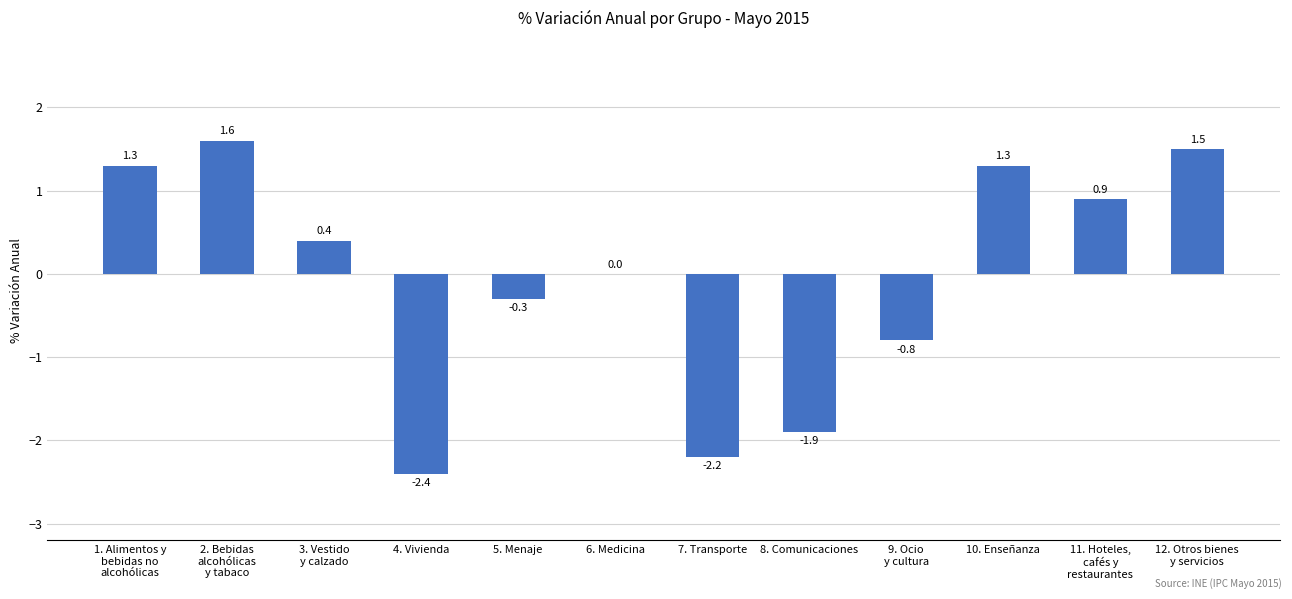

What is the greatest value displayed?

1.6